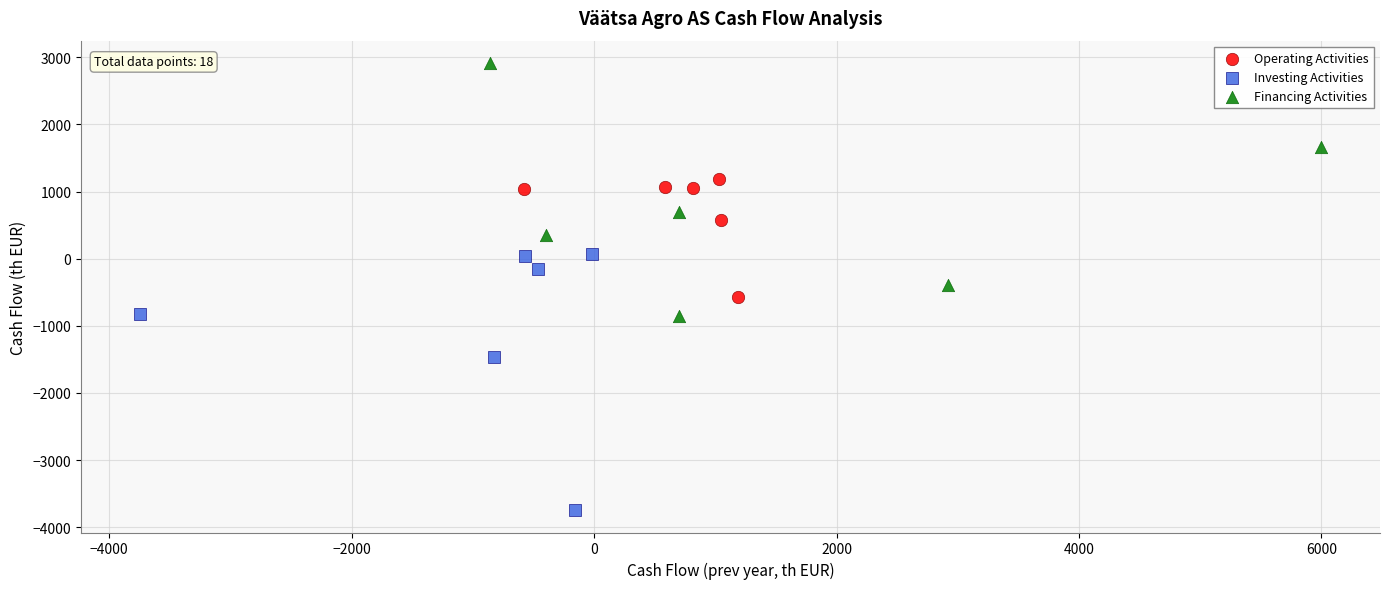

Which series reaches the maximum Y coordinate?

Financing Activities